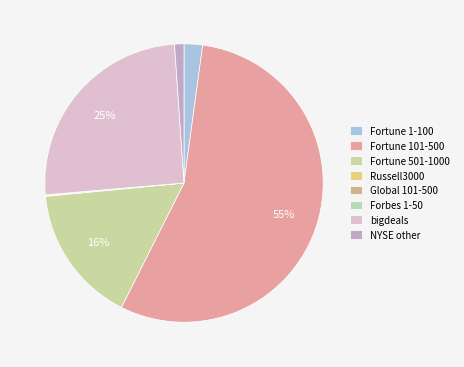

What percentage is the NYSE other slice, to the nearest percent?

1%